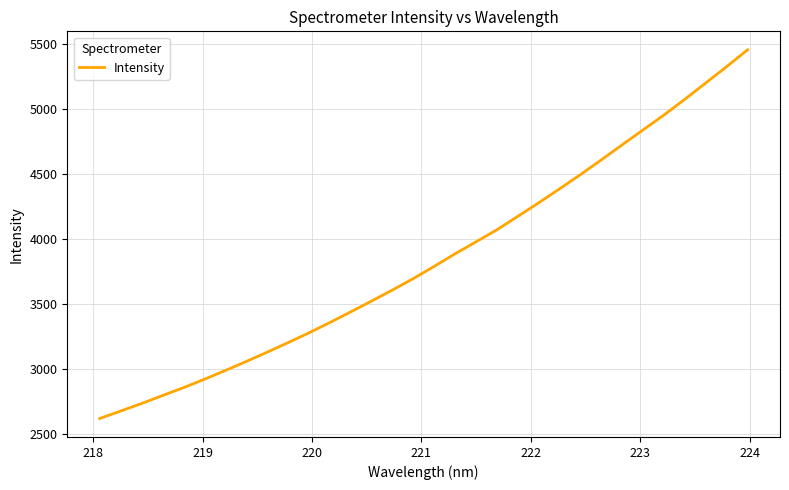

What is the smallest value displayed?

2620.9